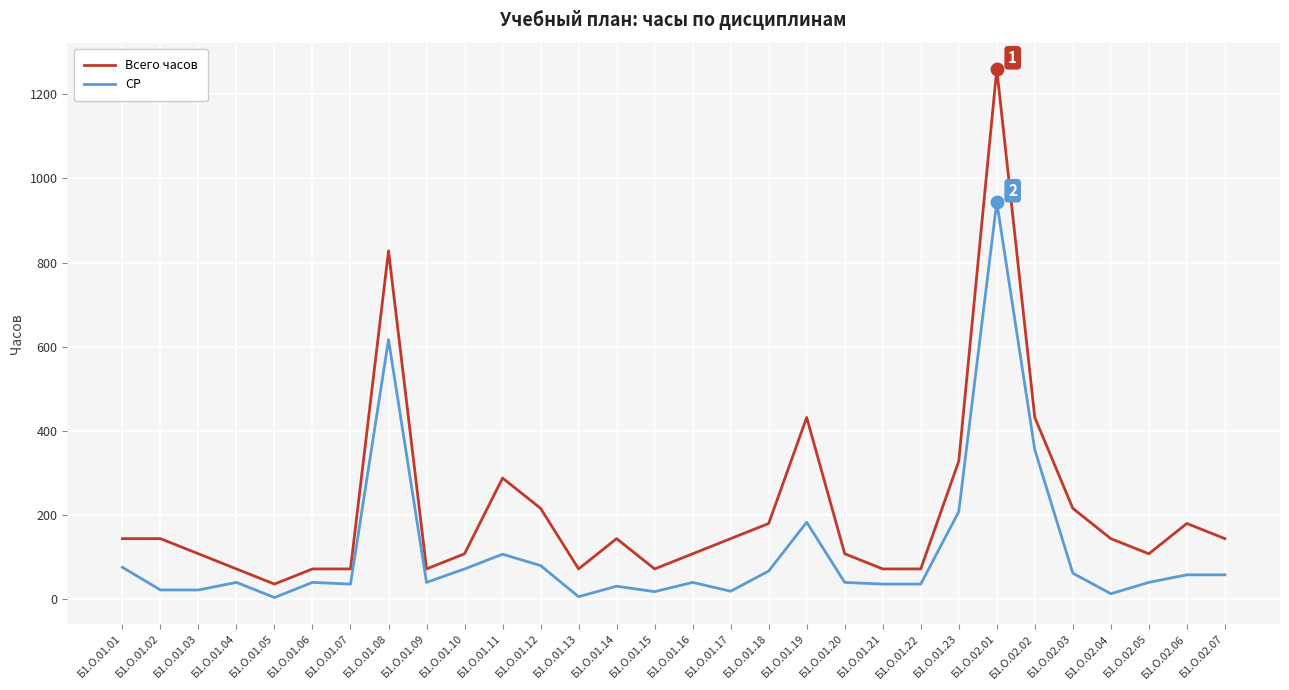

What is the difference between the highest and lowest values at Б1.О.01.09?

32